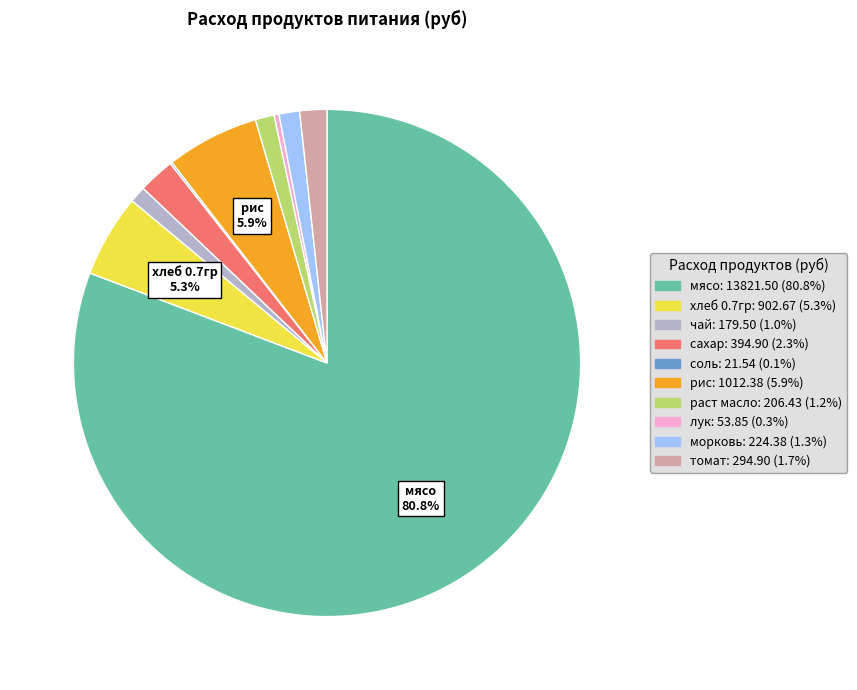

What is the largest slice in the pie chart?

мясо